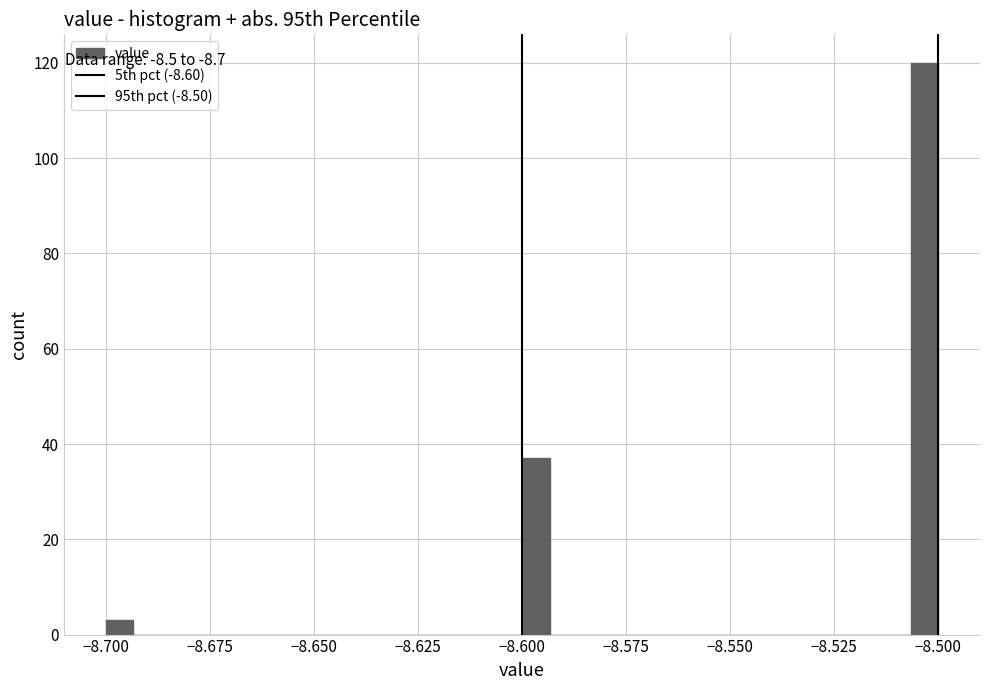

Read against the x-axis, roughly where is the centre of the tallest bar?

-8.505